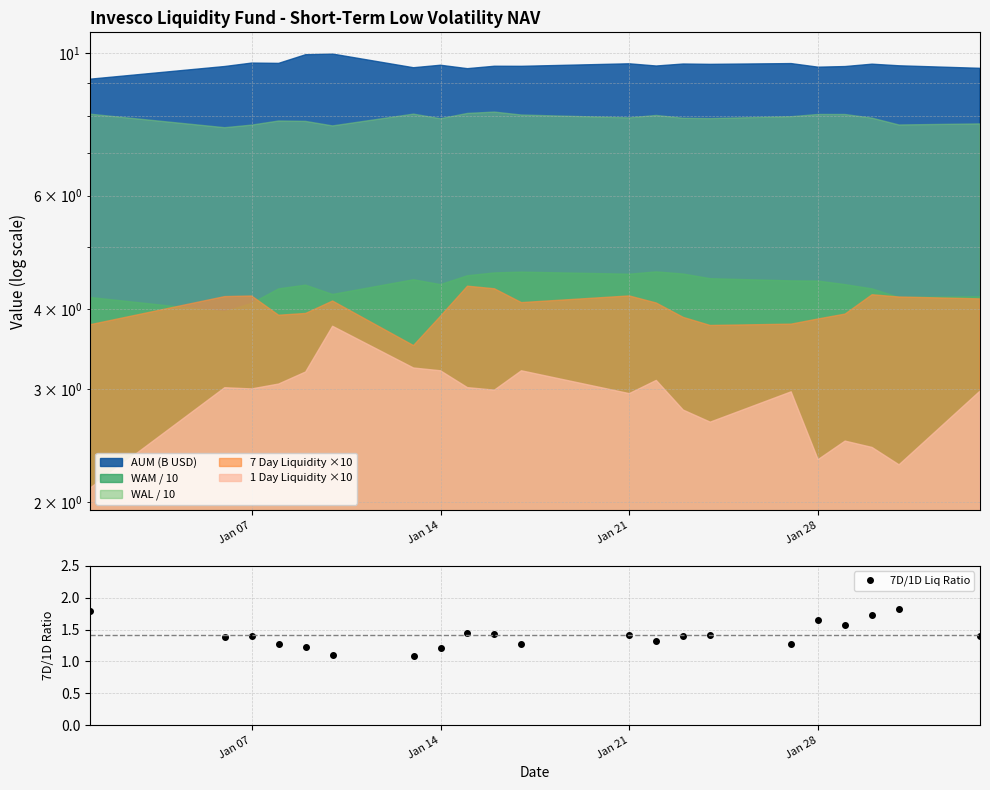

Count the 7D/1D Liq Ratio values in the range 1 to 2.

21